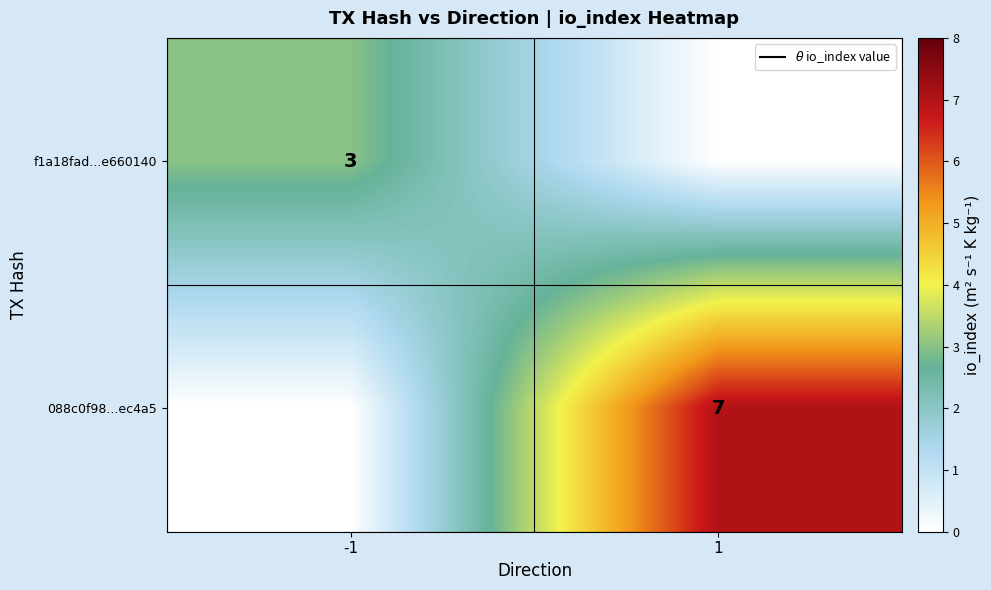

The f1a18fad...e660140 series shows 3 at -1. True or false?

True